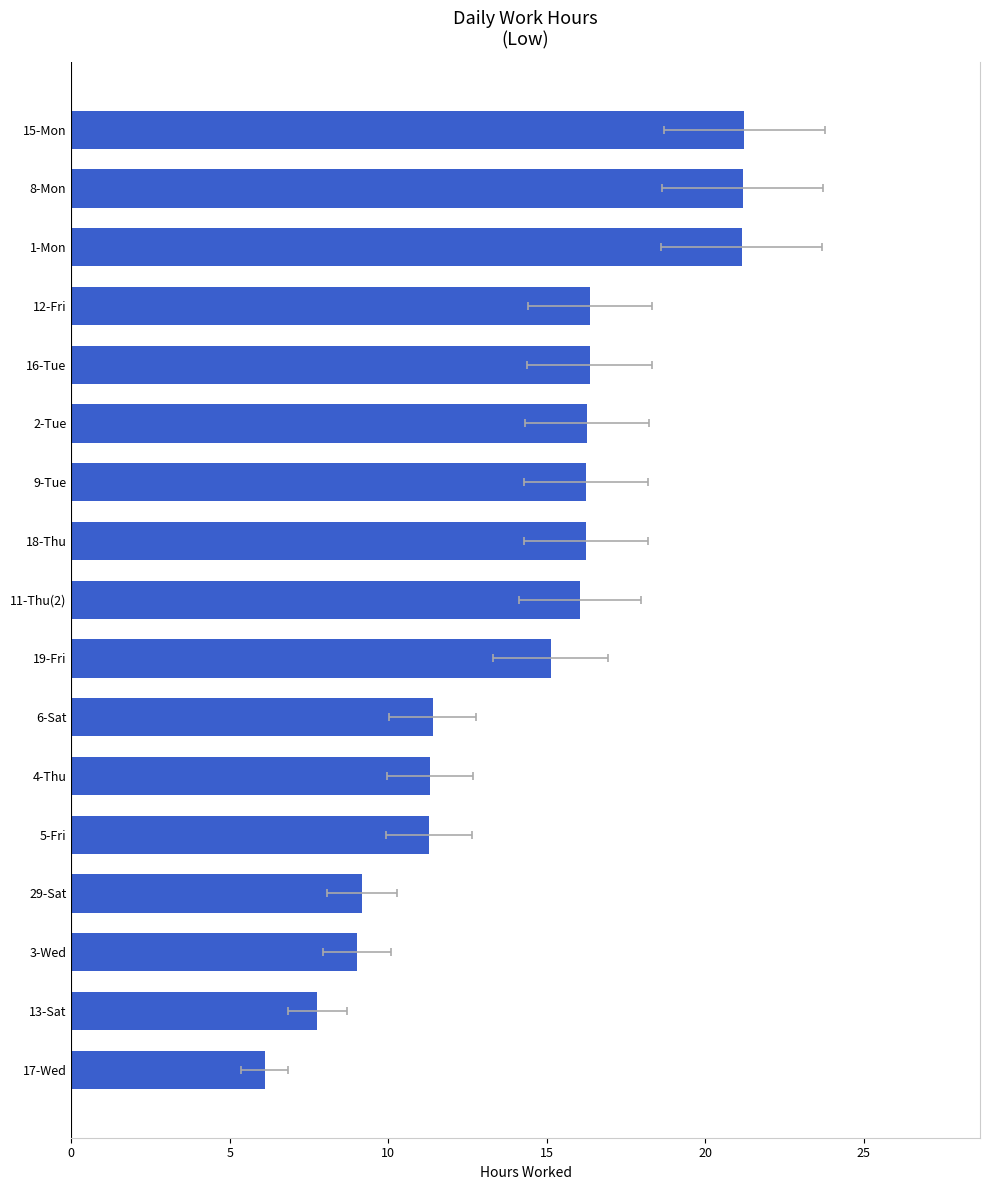

What is the change in value from 18-Thu to 4-Thu?

-4.9